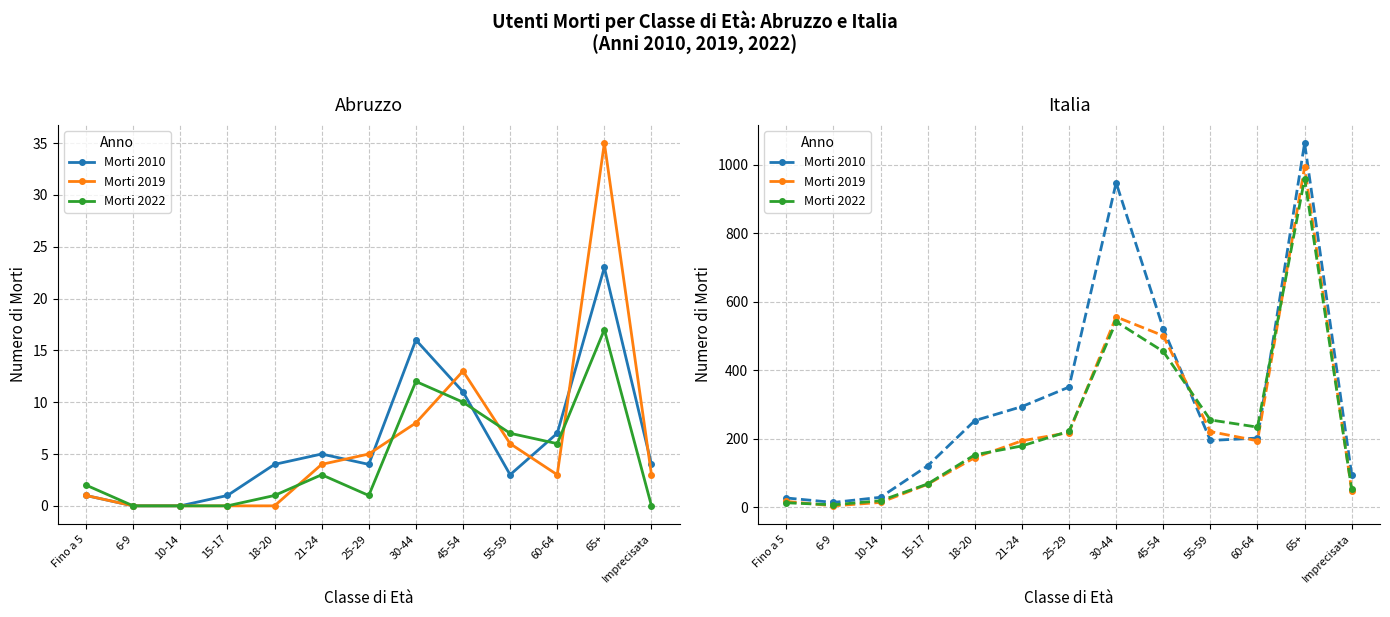

Which series ends up on top after the final intersection of Morti 2010 and Morti 2019?

Morti 2010